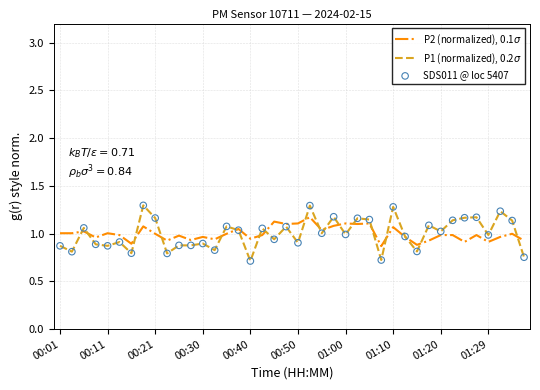

At how many categories does at least one series exceed 0?

40